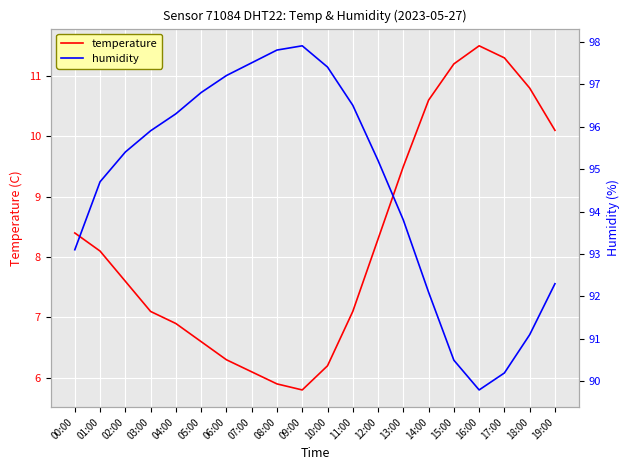

What is the highest value of the humidity series?

97.9